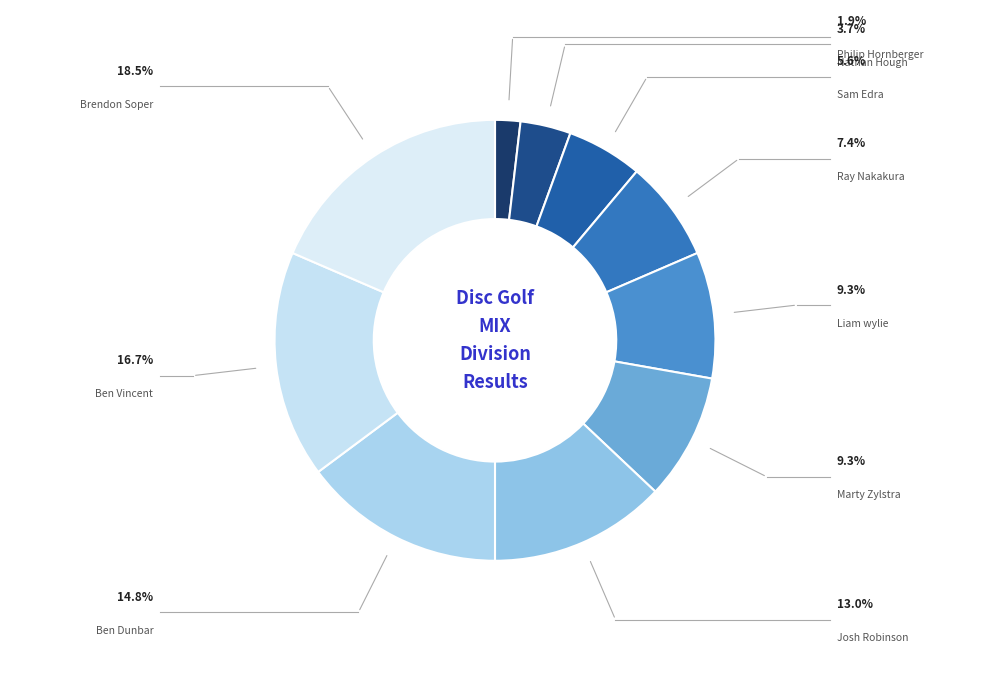

What percentage do Brendon Soper and Ben Dunbar together represent?

33.3%